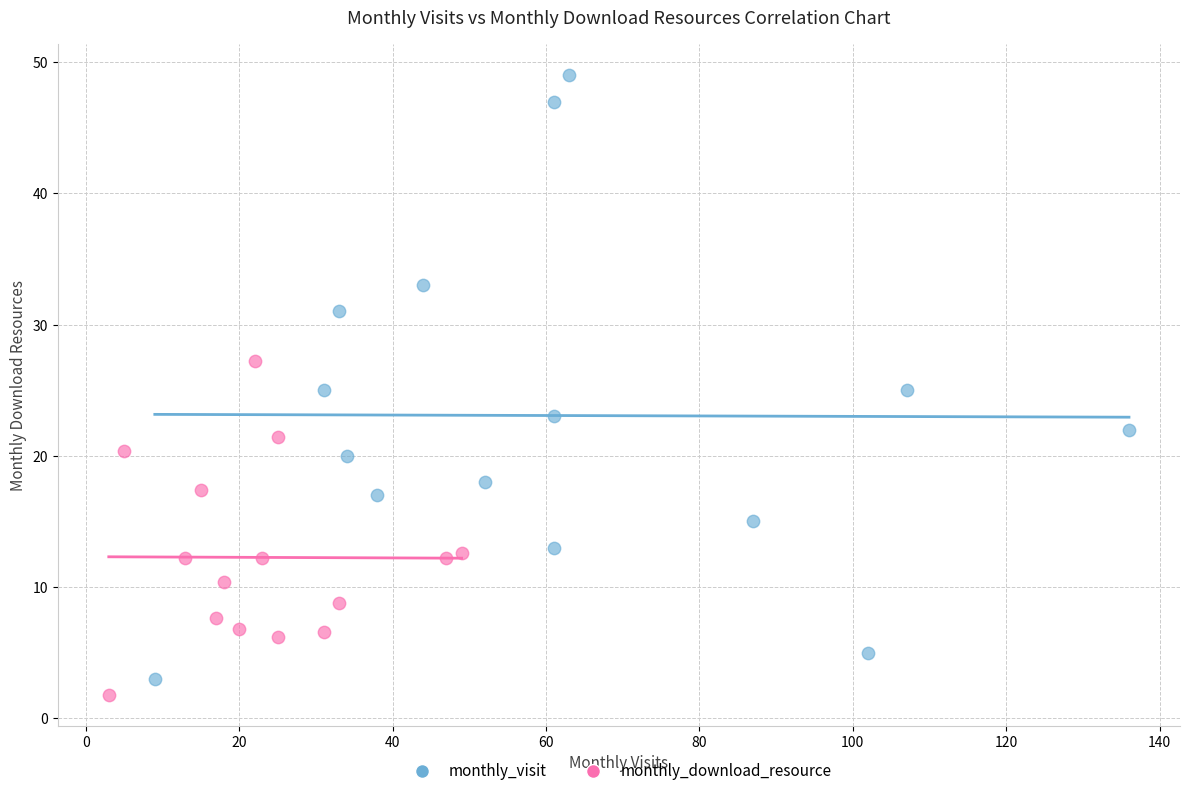

Which series contains the highest Y value?

monthly_visit